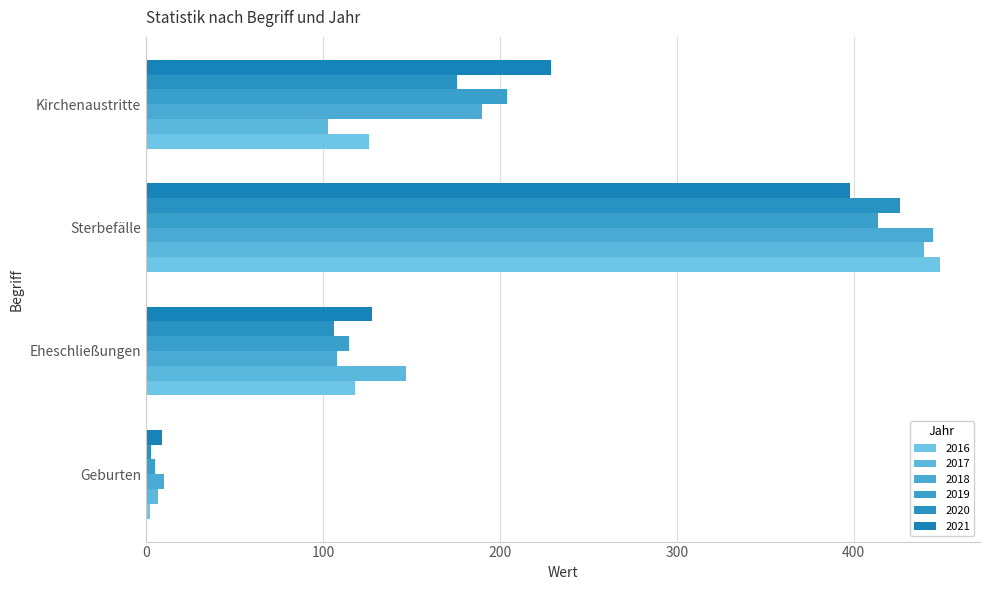

Is it true that 2019 equals 105 at Kirchenaustritte?

False